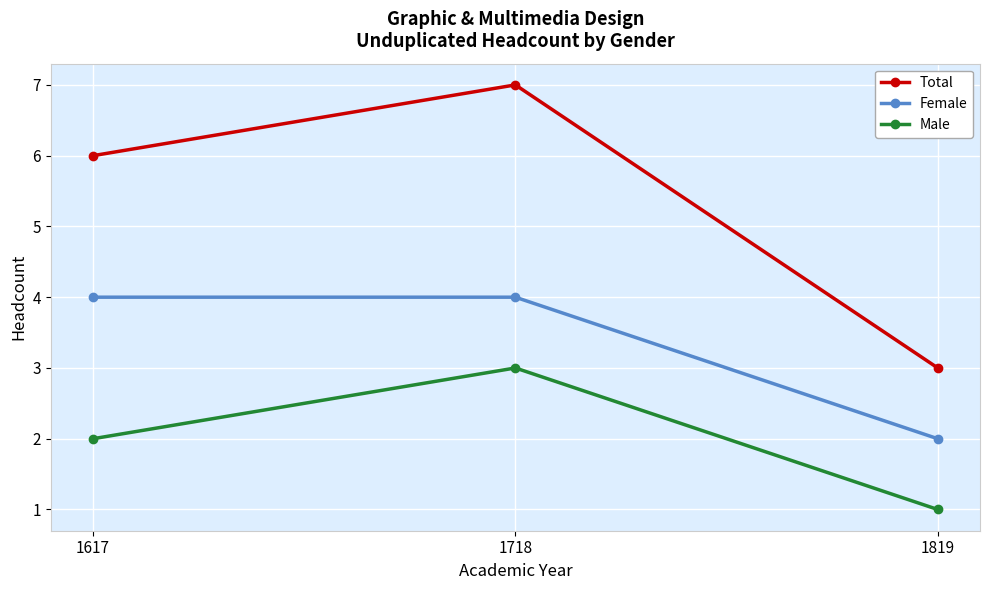

Which series changed the most between 1617 and 1819?

Total